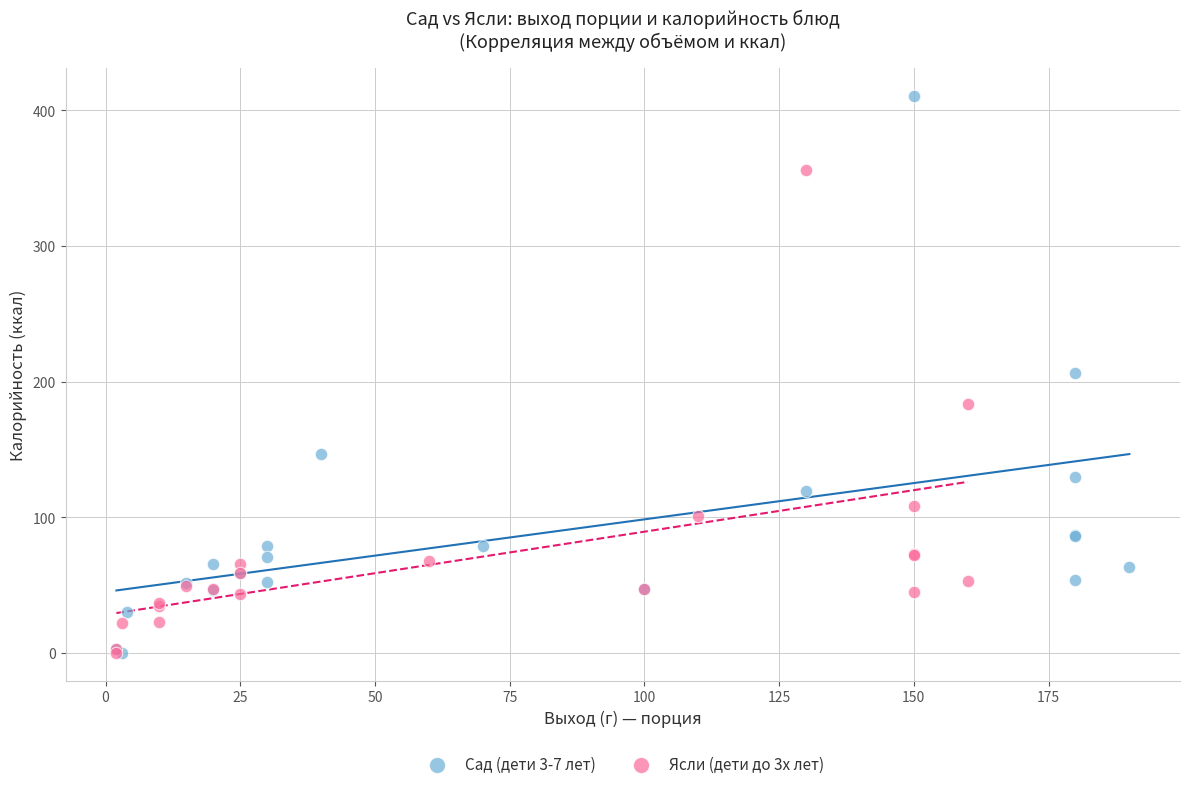

Which series has the widest spread of Y values?

Сад (дети 3-7 лет)